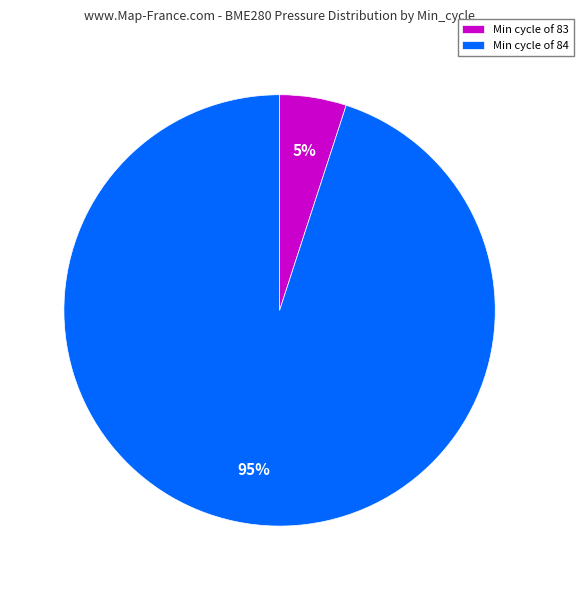

The Min cycle of 83 slice represents 5% of the pie. True or false?

True